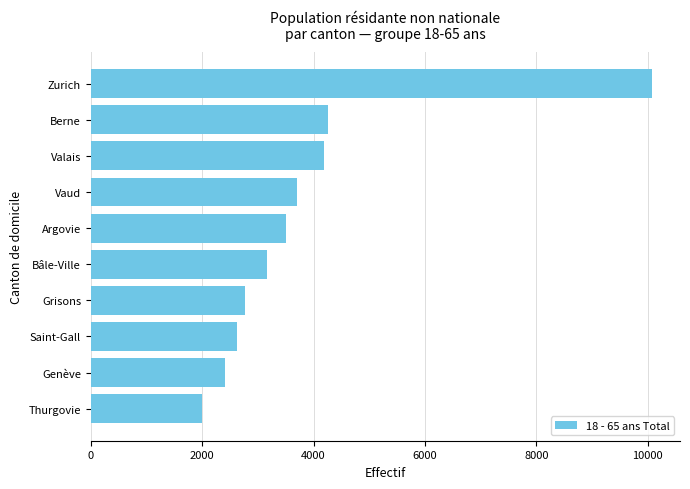

Count the number of data series in this chart.

1